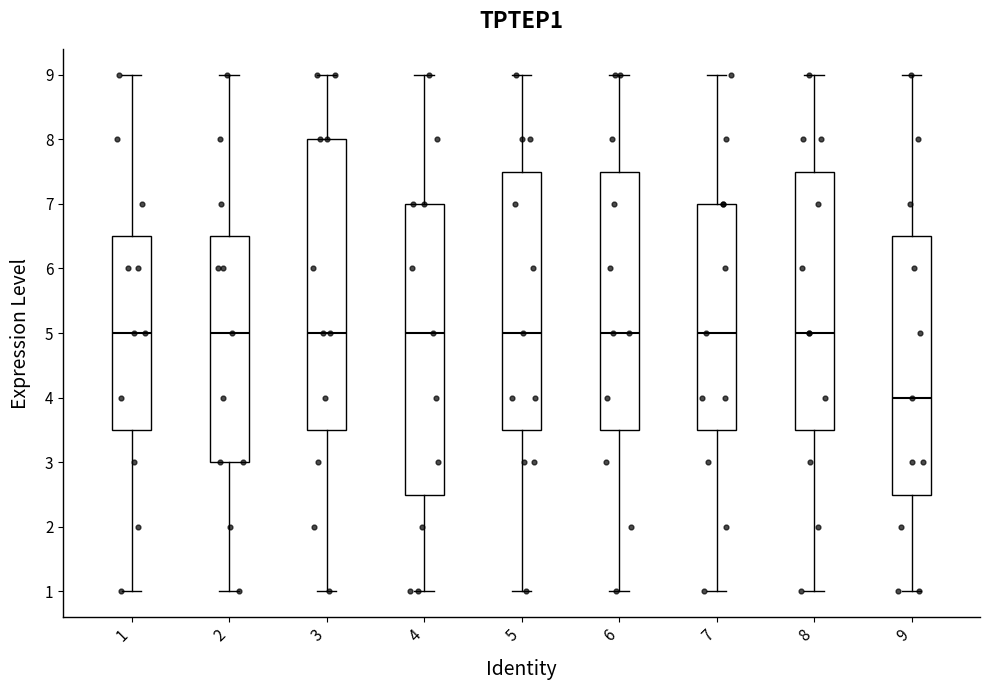

Where is the upper edge of the box at x = 1 on the y-axis? The values are not printed on the chart, so give them approximately, as read against the axis.

6.5